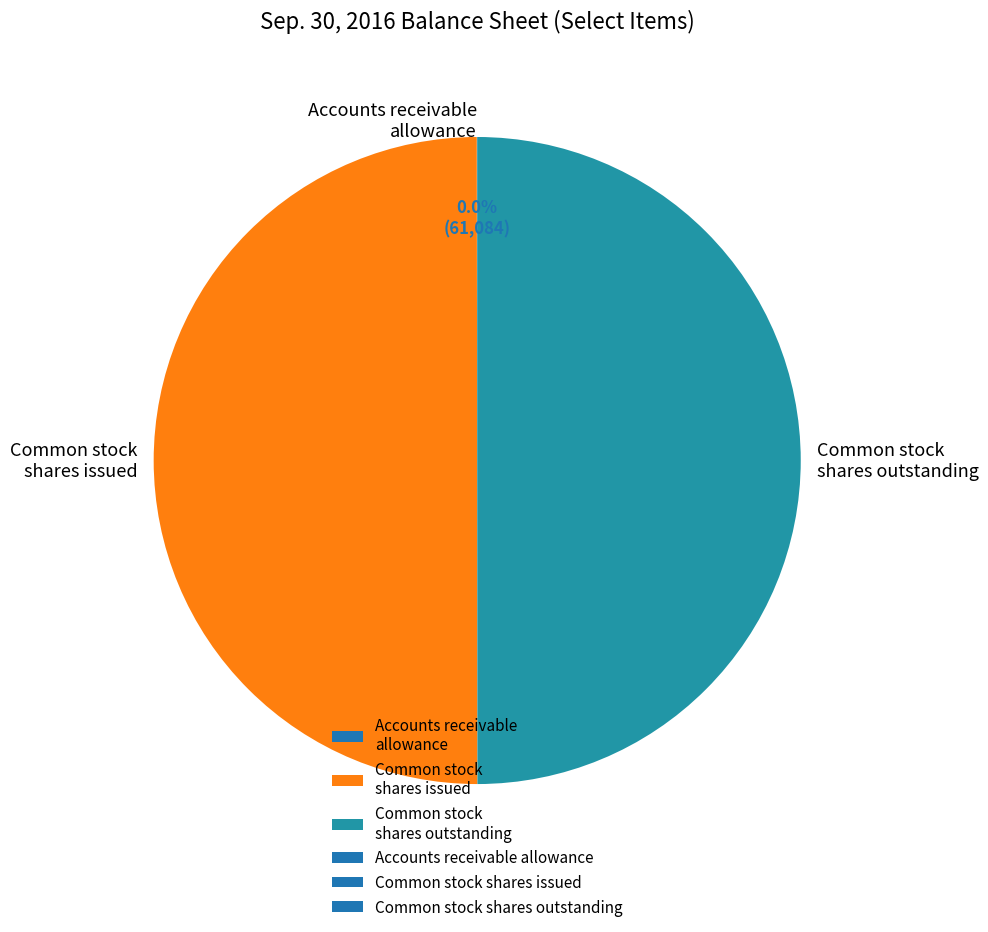

What is the ratio of the value at Common stock shares issued to the value at Common stock shares outstanding?

1.0